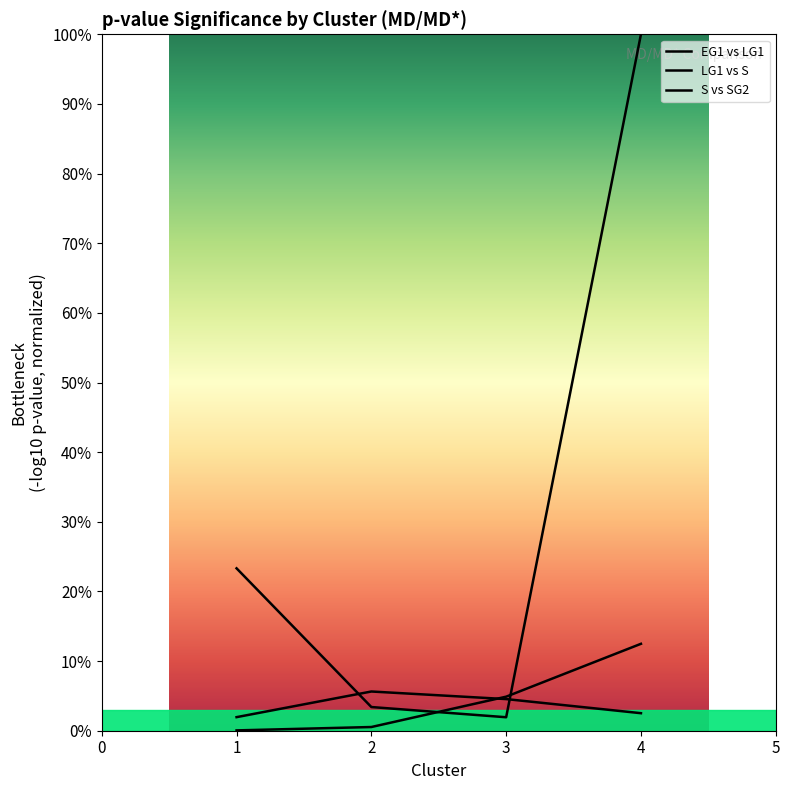

How many values in the LG1 vs S series are below 23?

2